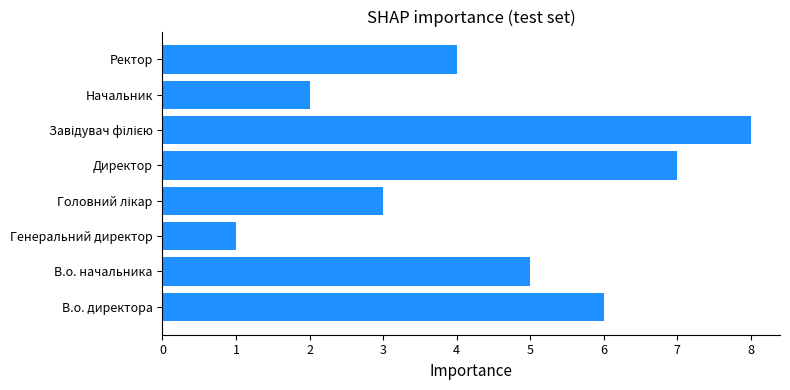

What is the smallest value displayed?

1